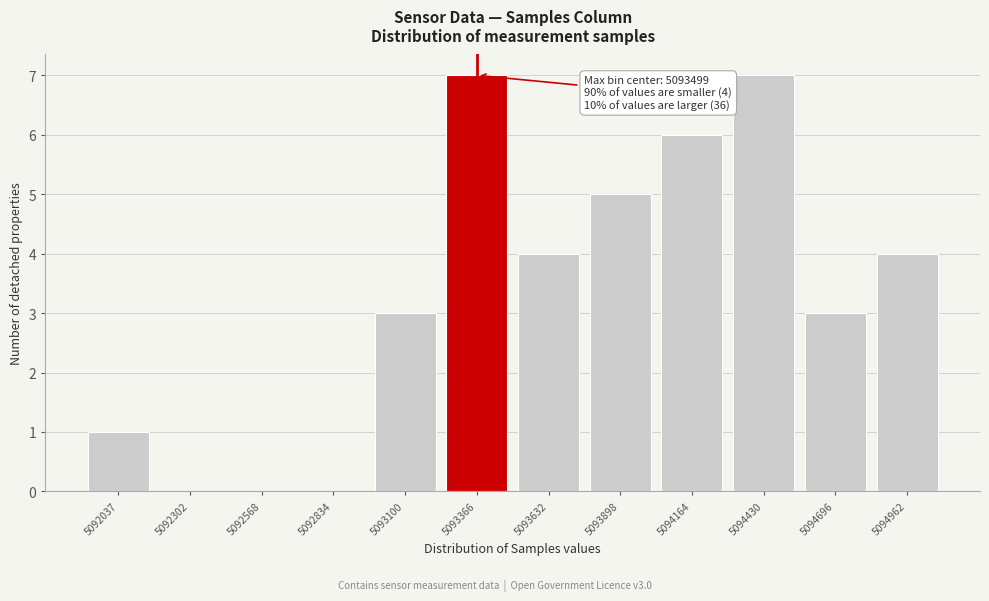

Reading left to right, transcribe all the data shown in this chart.

5092037=1	5092302=0	5092568=0	5092834=0	5093100=3	5093366=7	5093632=4	5093898=5	5094164=6	5094430=7	5094696=3	5094962=4